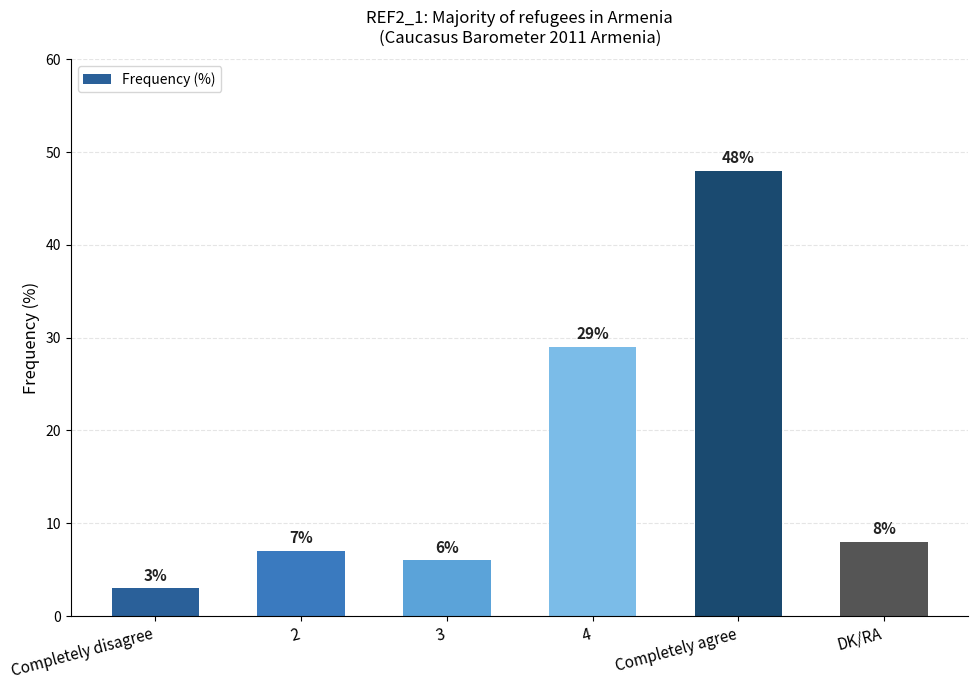

Which category has the lowest value across all series?

Completely disagree